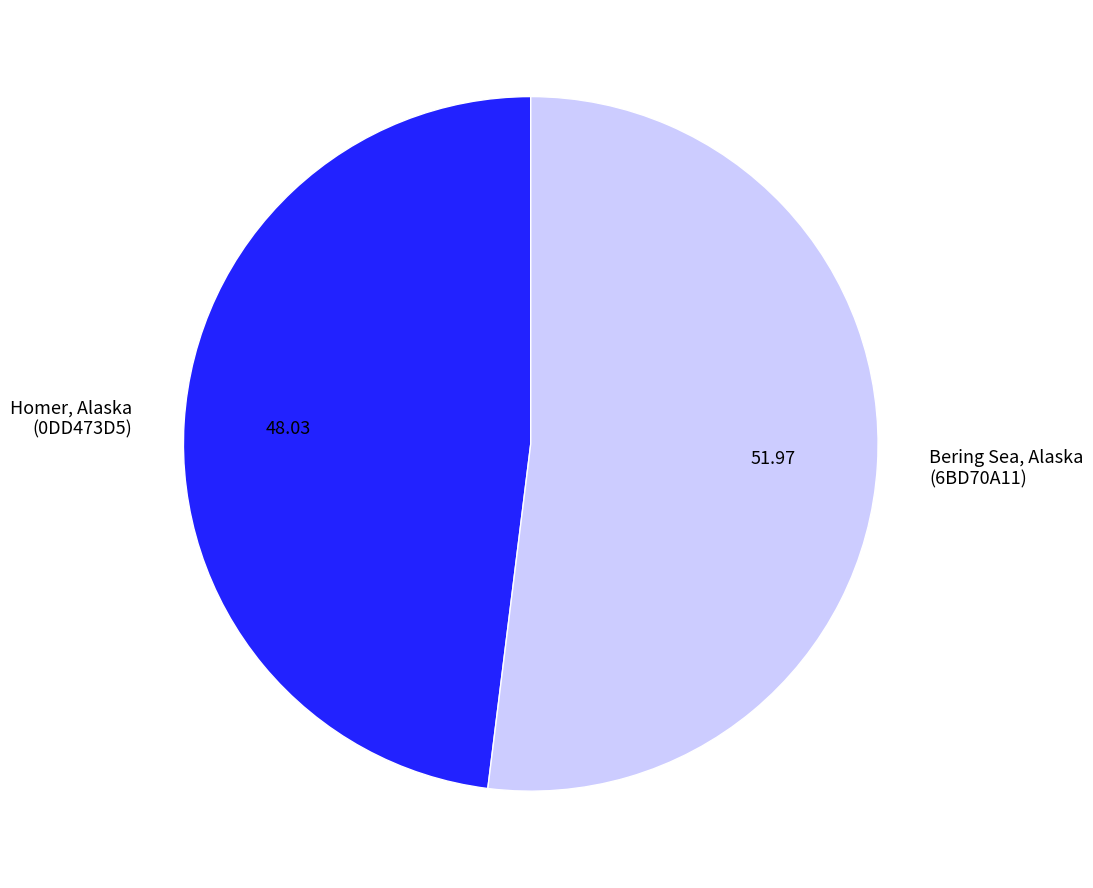

Rank the categories by value from highest to lowest.

Bering Sea, Alaska (6BD70A11), Homer, Alaska (0DD473D5)